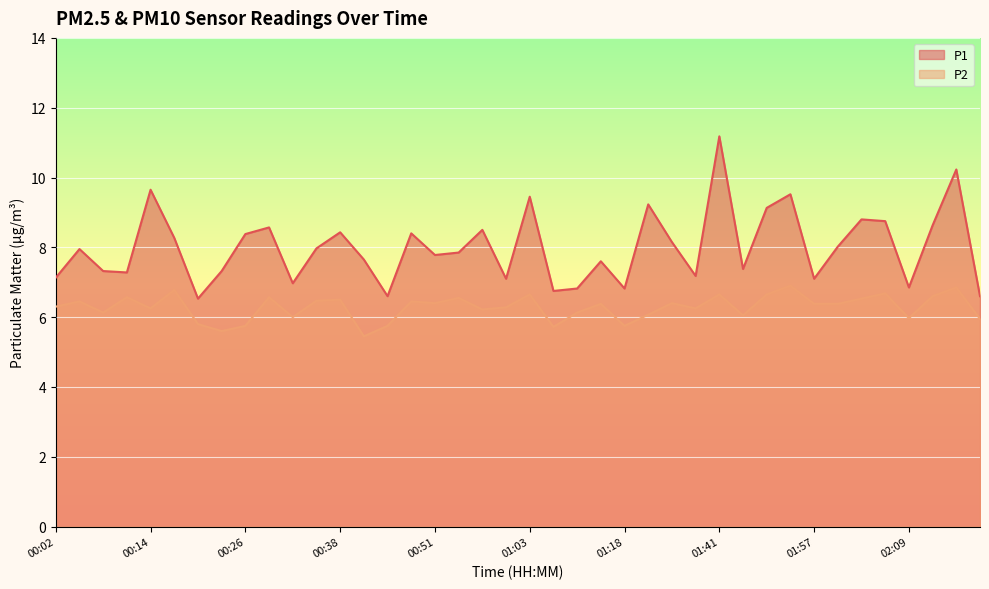

Which category has the highest value across all series?

01:41